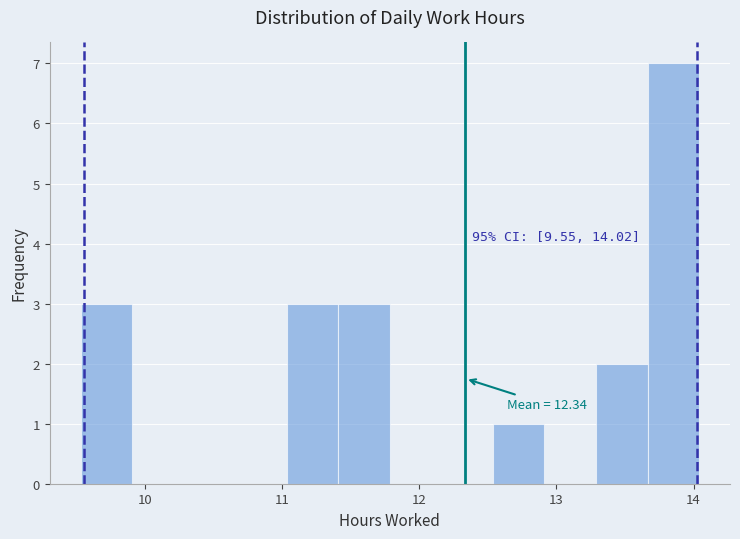

Read against the x-axis, roughly where is the centre of the tallest bar?

13.9